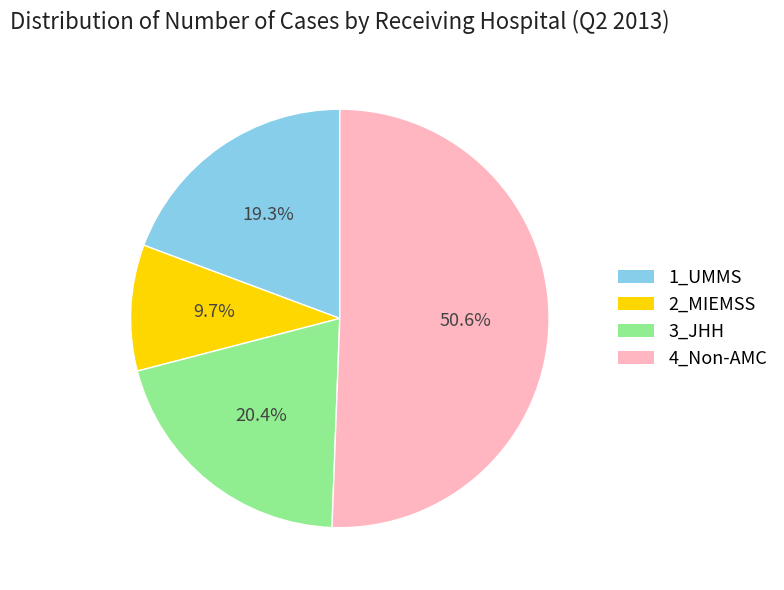

Which category has the smallest portion of the pie?

2_MIEMSS